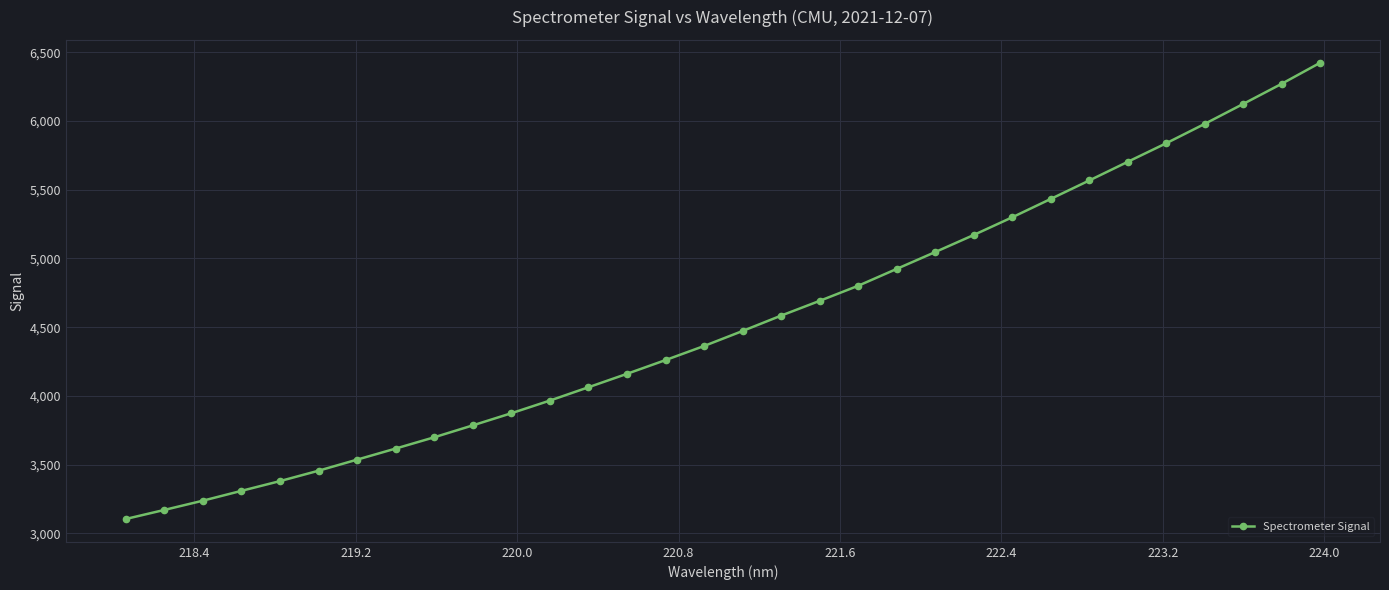

What is the value of the 24th point from the left?

5299.5